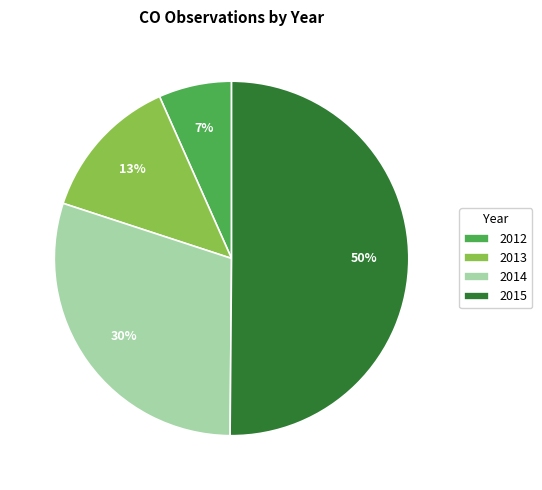

Rank the categories by value from lowest to highest.

2012, 2013, 2014, 2015